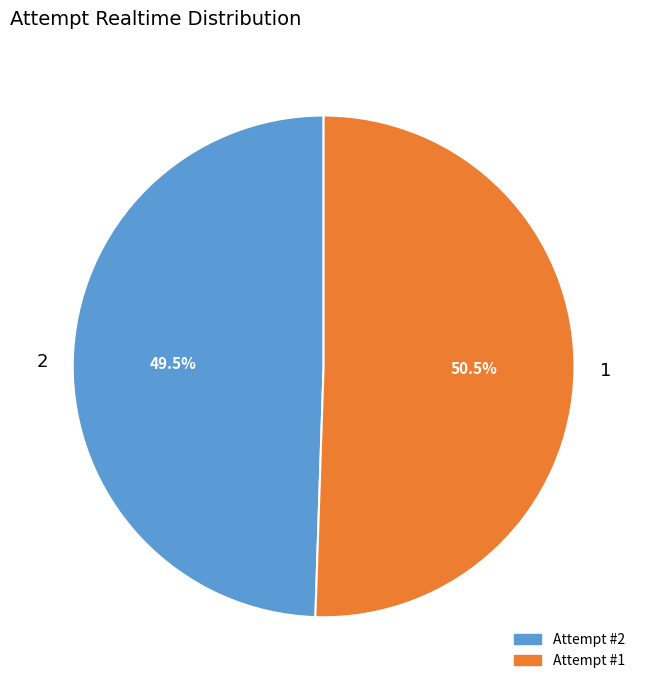

The 1 slice represents 58% of the pie. True or false?

False